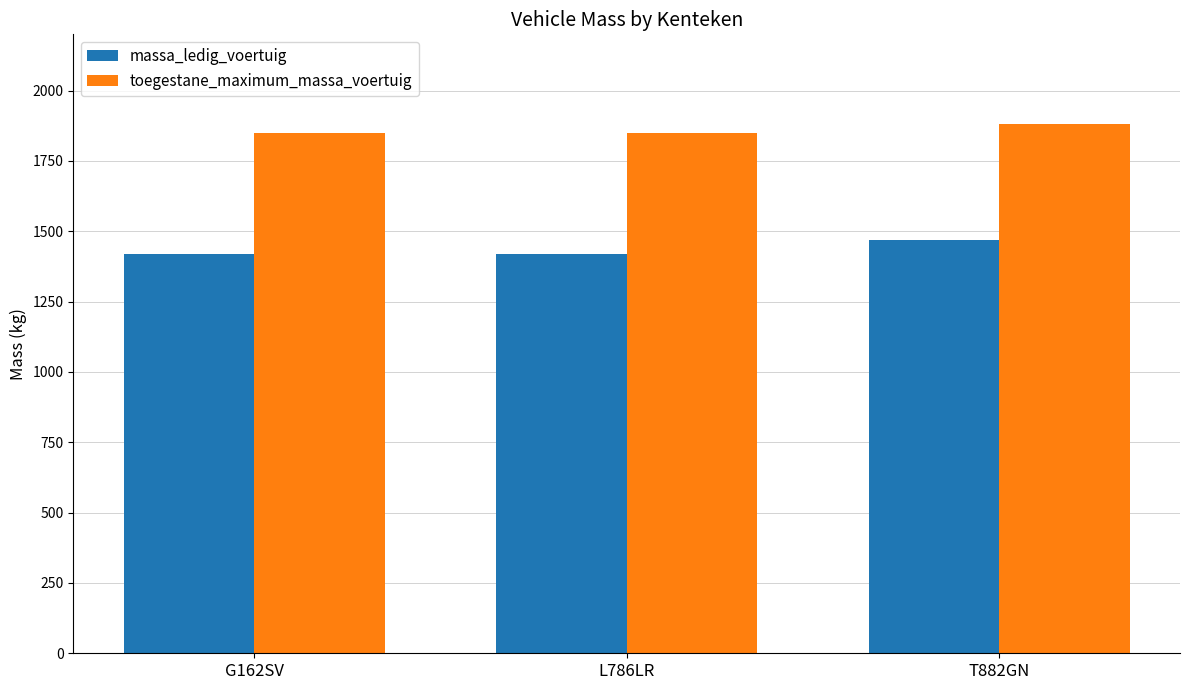

True or false: massa_ledig_voertuig has a value of 1420 at L786LR.

True